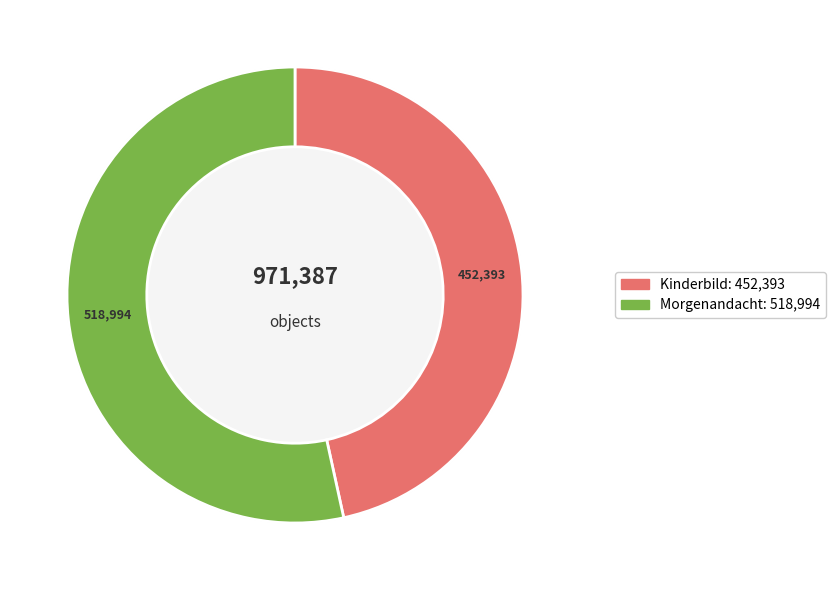

How many segments does this pie chart have?

2